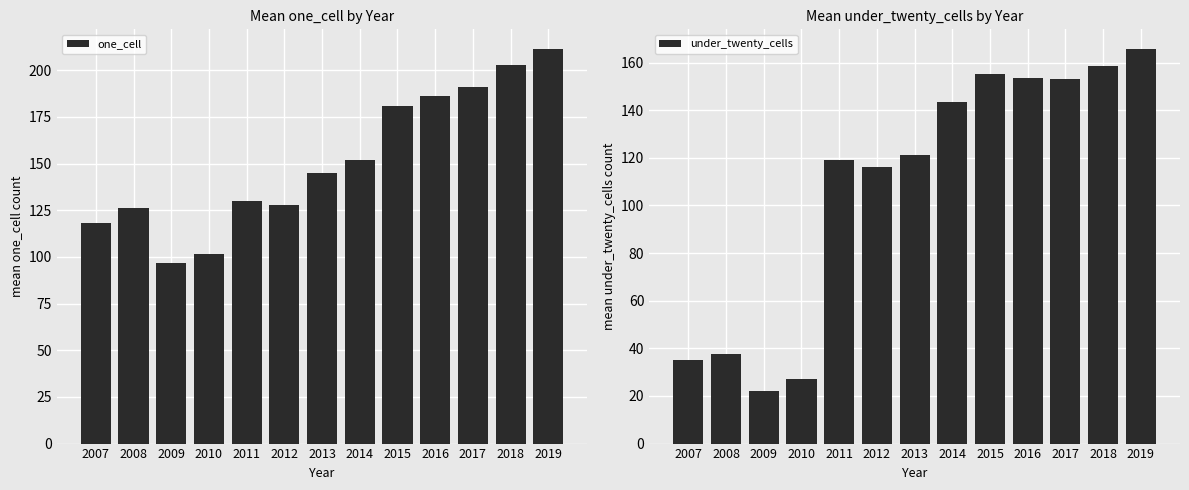

At which label is one_cell closest to 153?

2014